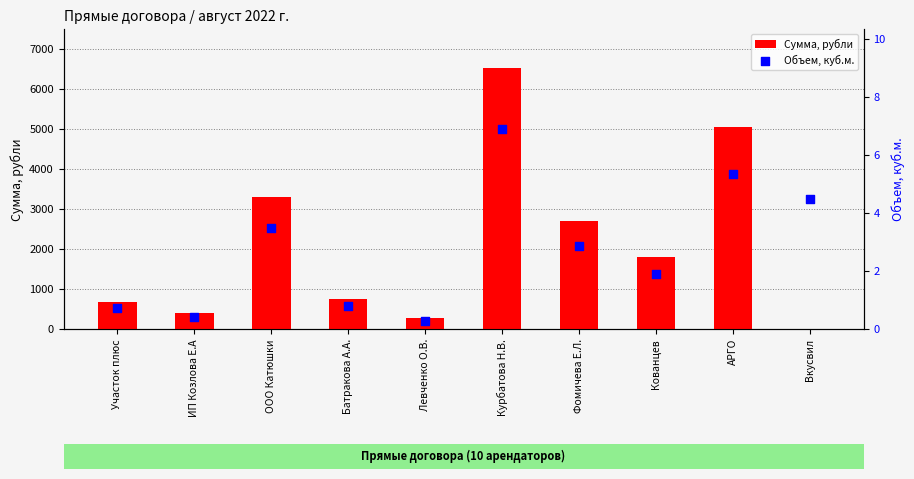

Which series has the widest spread of Y values?

Сумма, рубли